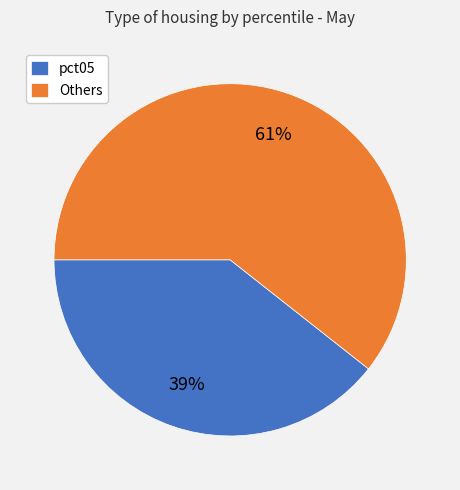

To the nearest percent, what is the average slice percentage?

50%